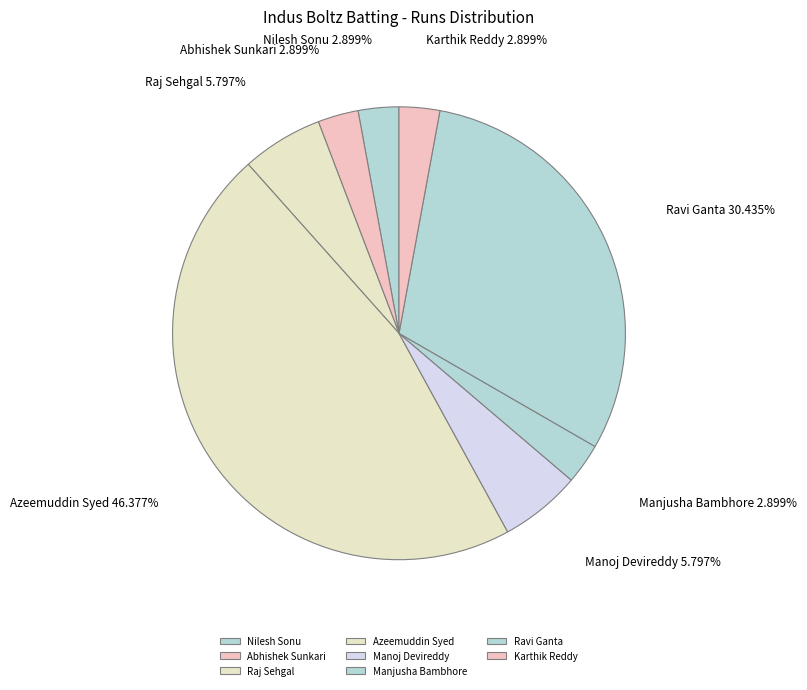

The Nilesh Sonu slice represents 10% of the pie. True or false?

False